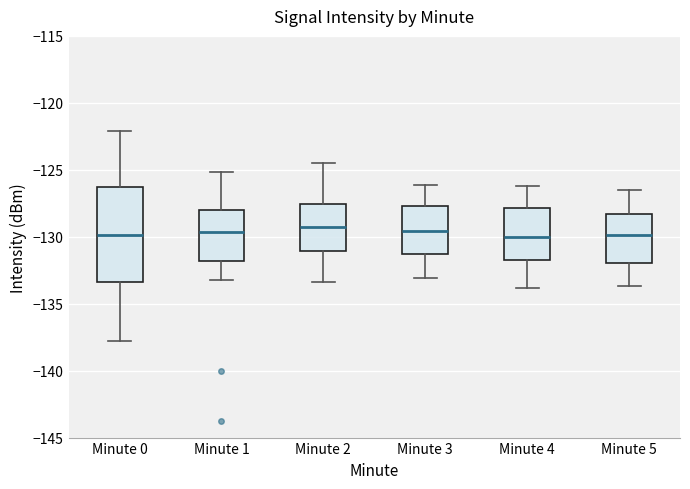

Reading left to right, transcribe this box plot: for each box, give where its median line is, the range the box spans, and where its two whiskers end, as read against the y-axis. The values are not printed on the chart, so give them approximately, as read against the axis.

Minute 0: median -130.0, box -133.5 to -126.5, whiskers -138.0 to -122.0
Minute 1: median -129.5, box -132.0 to -128.0, whiskers -133.0 to -125.0
Minute 2: median -129.0, box -131.0 to -127.5, whiskers -133.5 to -124.5
Minute 3: median -129.5, box -131.5 to -127.5, whiskers -133.0 to -126.0
Minute 4: median -130.0, box -131.5 to -128.0, whiskers -134.0 to -126.0
Minute 5: median -130.0, box -132.0 to -128.5, whiskers -133.5 to -126.5